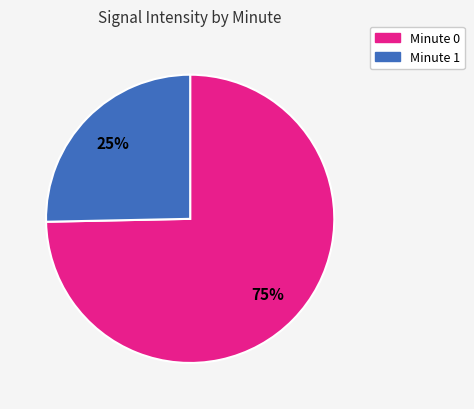

Is there any slice that represents more than half of the pie?

Yes